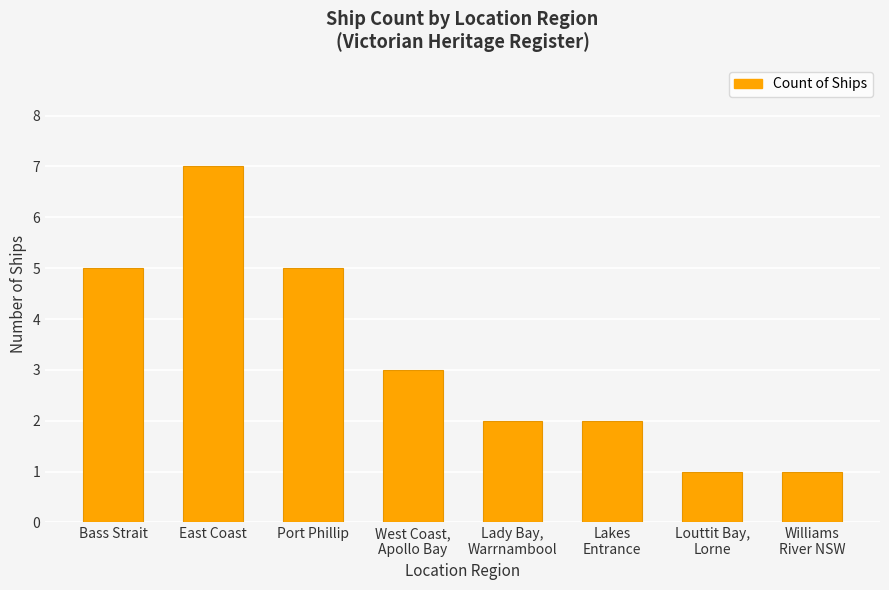

Read the value at Port Phillip.

5